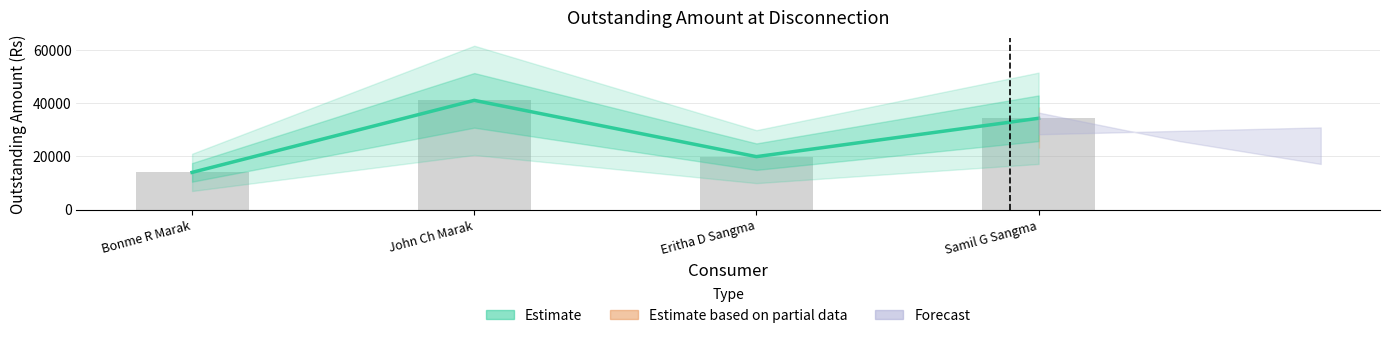

What is the approximate value at Samil G Sangma, to the nearest 50?

34400